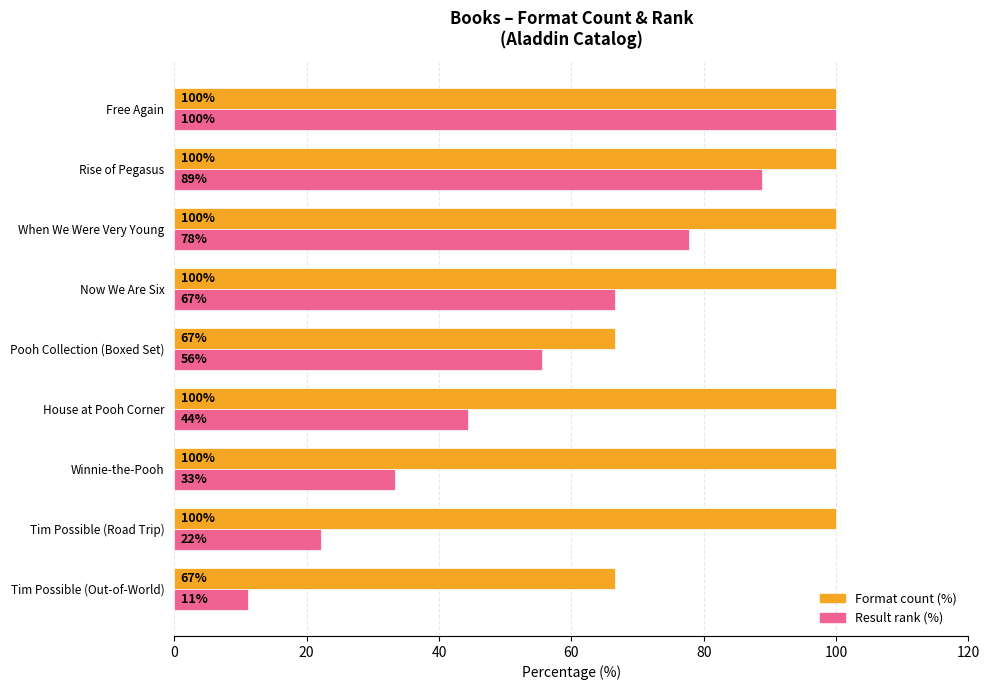

What is the difference between the second highest and second lowest values in the Result rank (%) series?

66.7